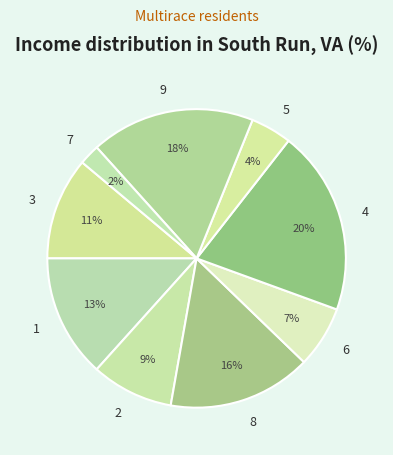

How many slices are in this pie chart?

9